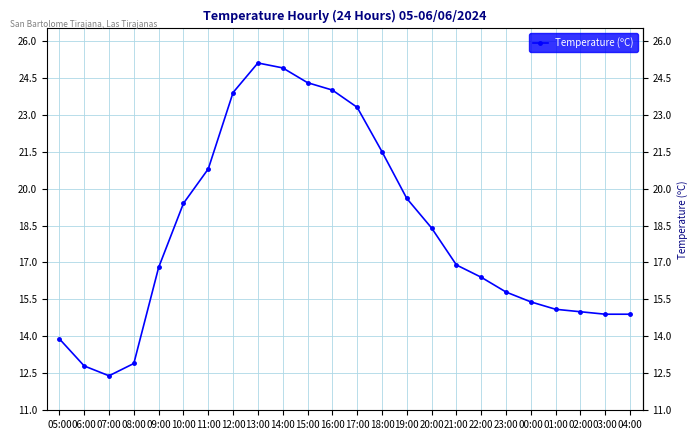

Where is the first local minimum?

07:00